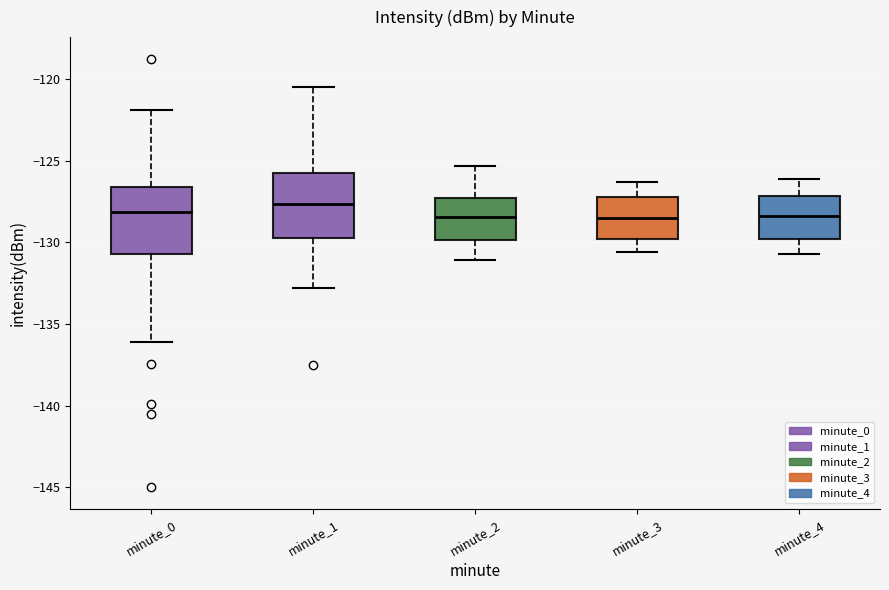

Reading left to right, transcribe this box plot: for each box, give where its median line is, the range the box spans, and where its two whiskers end, as read against the y-axis. The values are not printed on the chart, so give them approximately, as read against the axis.

minute_0: median -128.0, box -130.5 to -126.5, whiskers -136.0 to -122.0
minute_1: median -127.5, box -129.5 to -125.5, whiskers -133.0 to -120.5
minute_2: median -128.5, box -130.0 to -127.0, whiskers -131.0 to -125.5
minute_3: median -128.5, box -130.0 to -127.0, whiskers -130.5 to -126.5
minute_4: median -128.5, box -130.0 to -127.0, whiskers -130.5 to -126.0